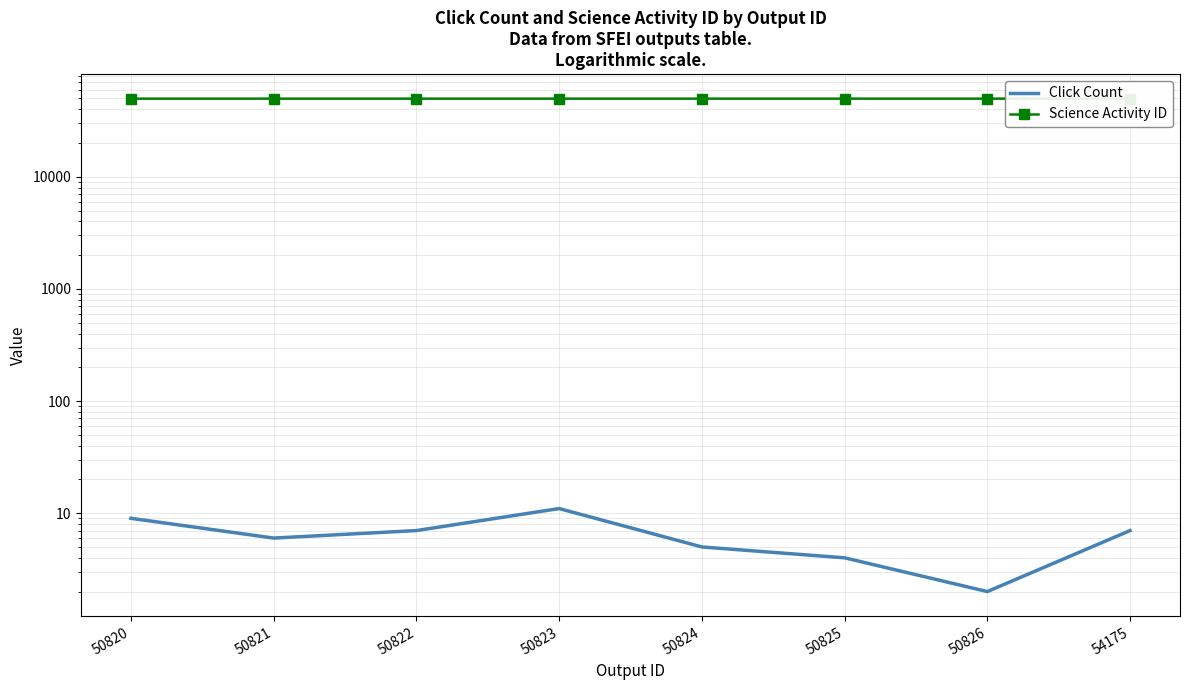

What is the sum of the Click Count values at 50823 and 50820?

20